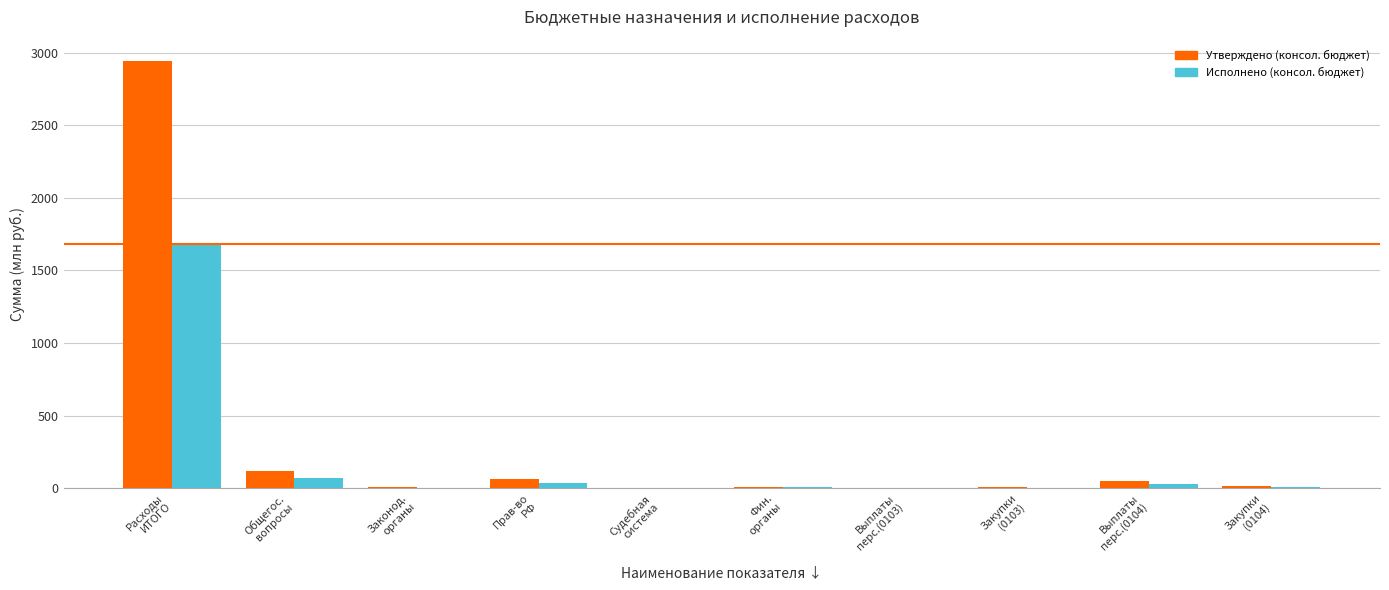

Where does the Утверждено (консол. бюджет) series first go above 13?

Расходы
ИТОГО